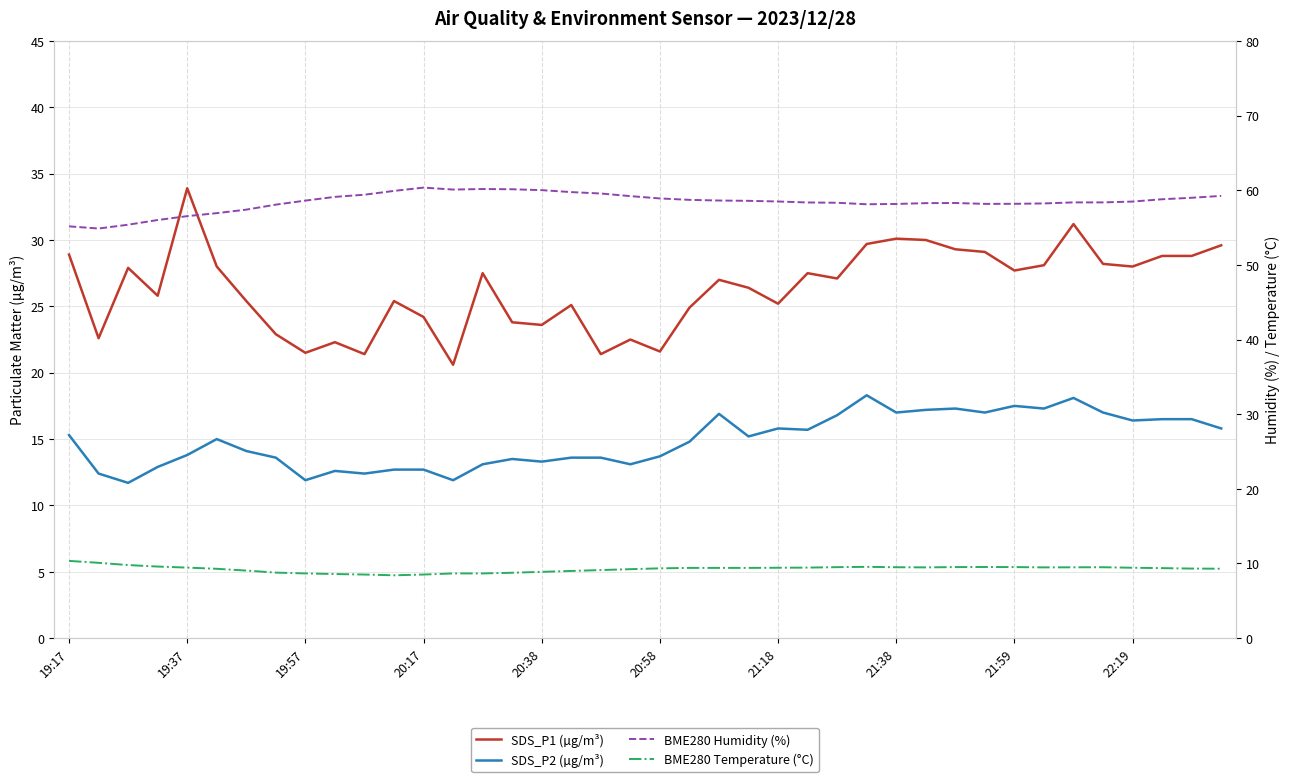

Rank the series at 20:38 from highest to lowest value.

BME280 Humidity (%), SDS_P1 (µg/m³), SDS_P2 (µg/m³), BME280 Temperature (°C)